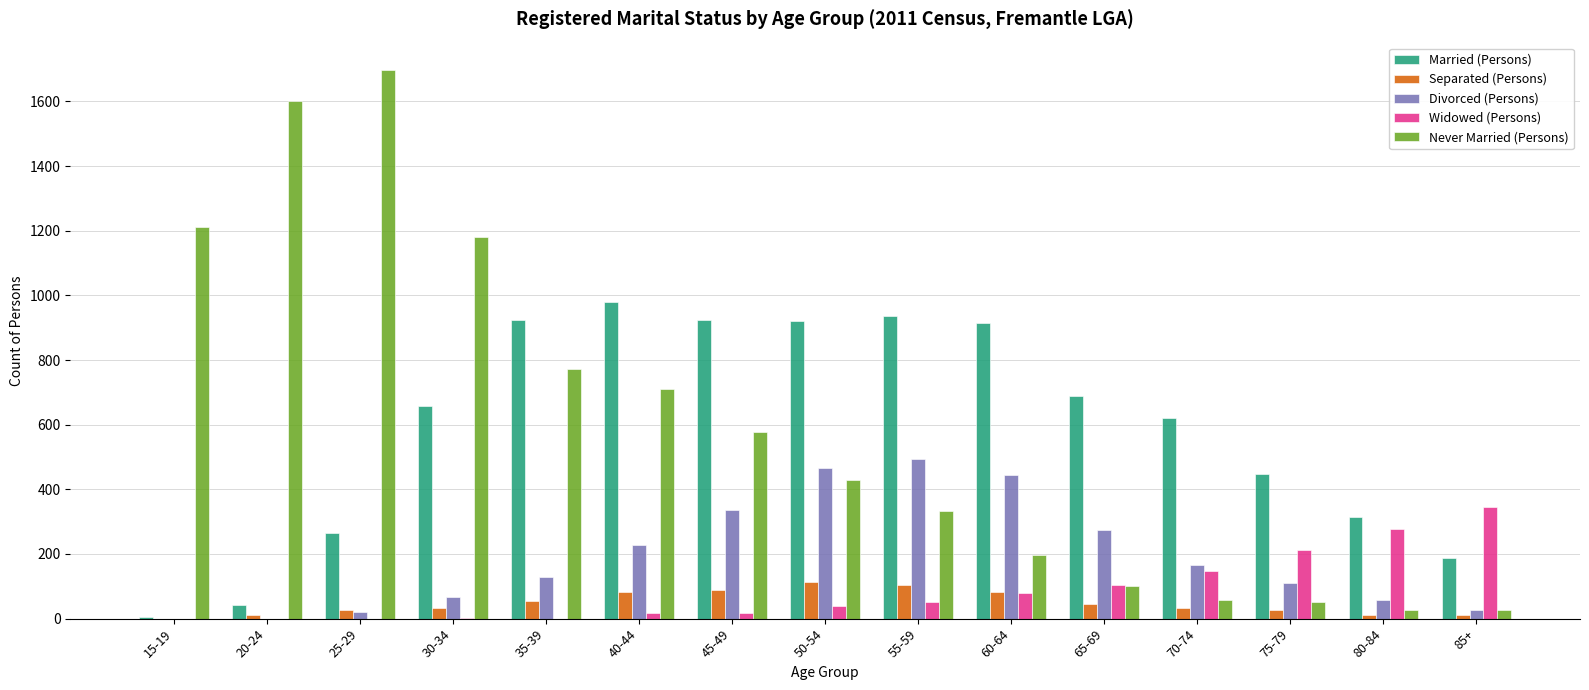

Read the Never Married (Persons) value at 45-49, to the nearest 10.

580